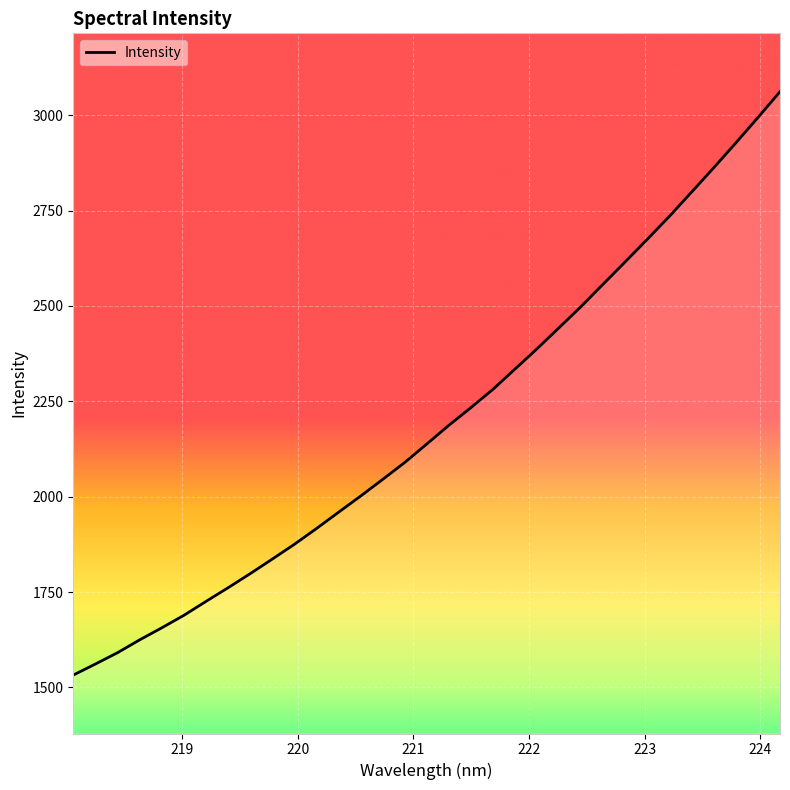

What is the difference between the maximum and minimum values?

1529.5